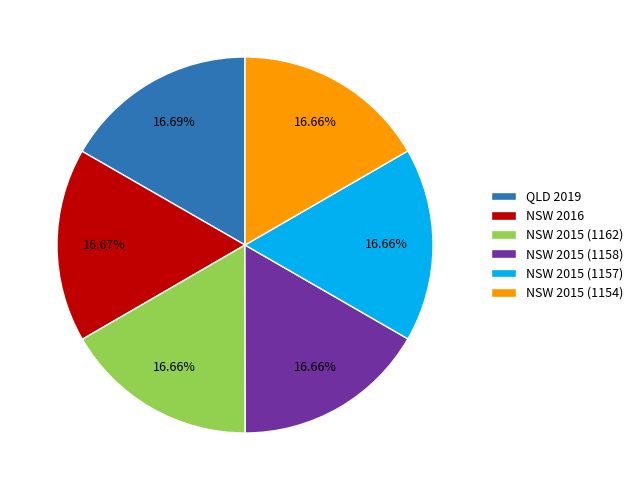

How many slices are in this pie chart?

6